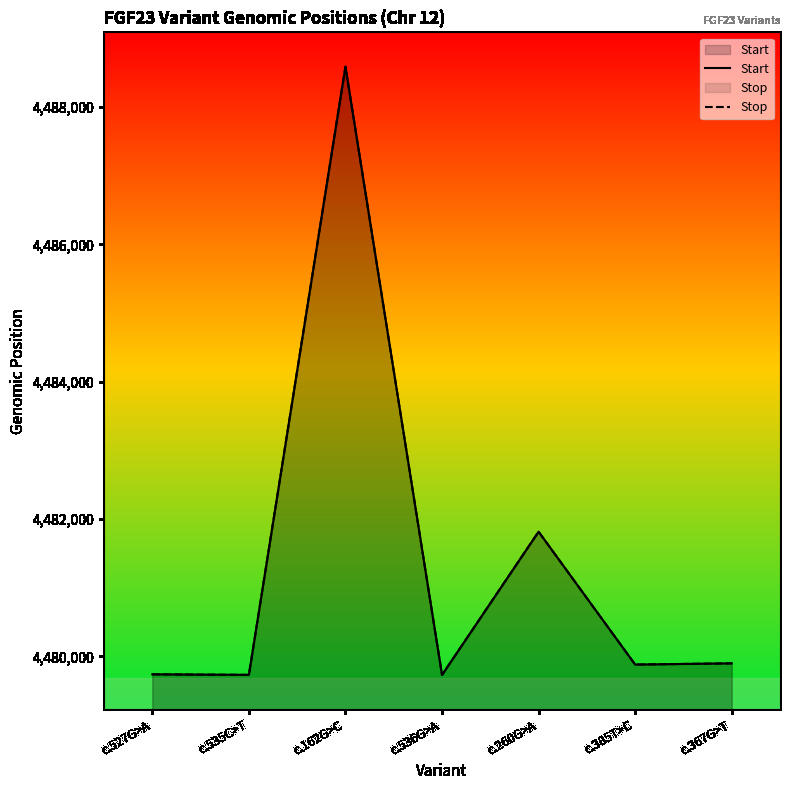

Which series has the largest total across all categories?

Start